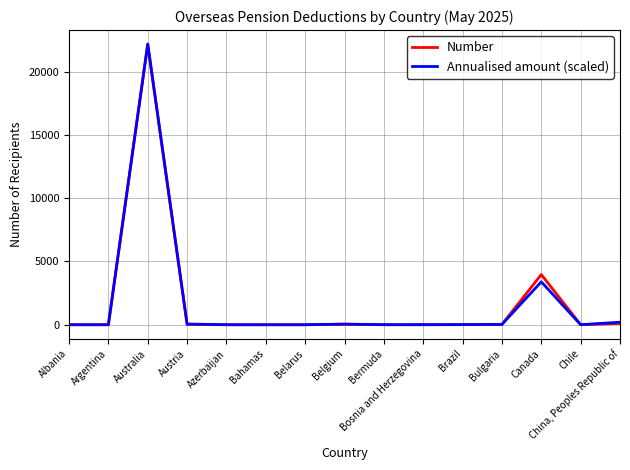

At which category does the chart reach its peak across all series?

Australia